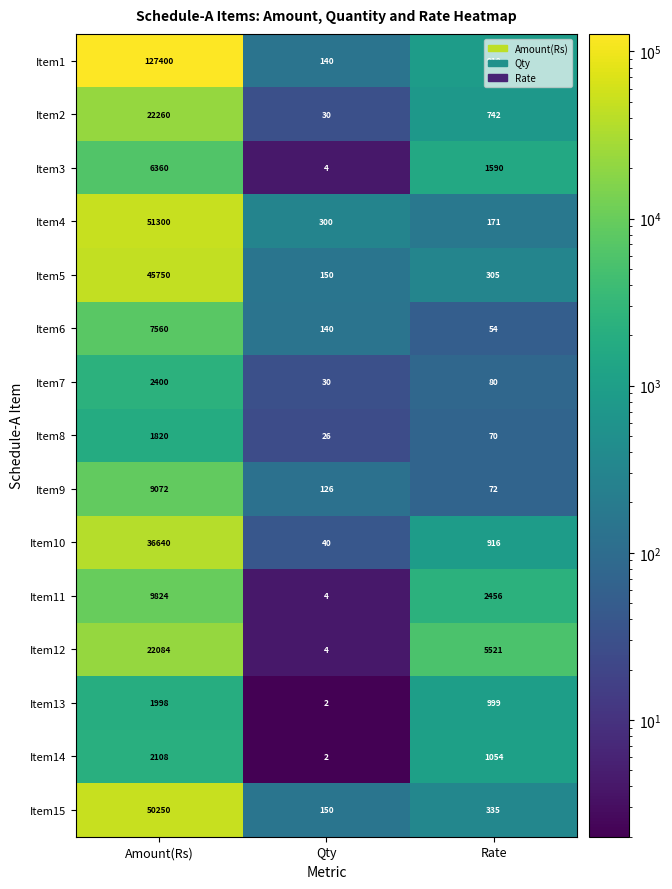

Count the number of data series in this chart.

15